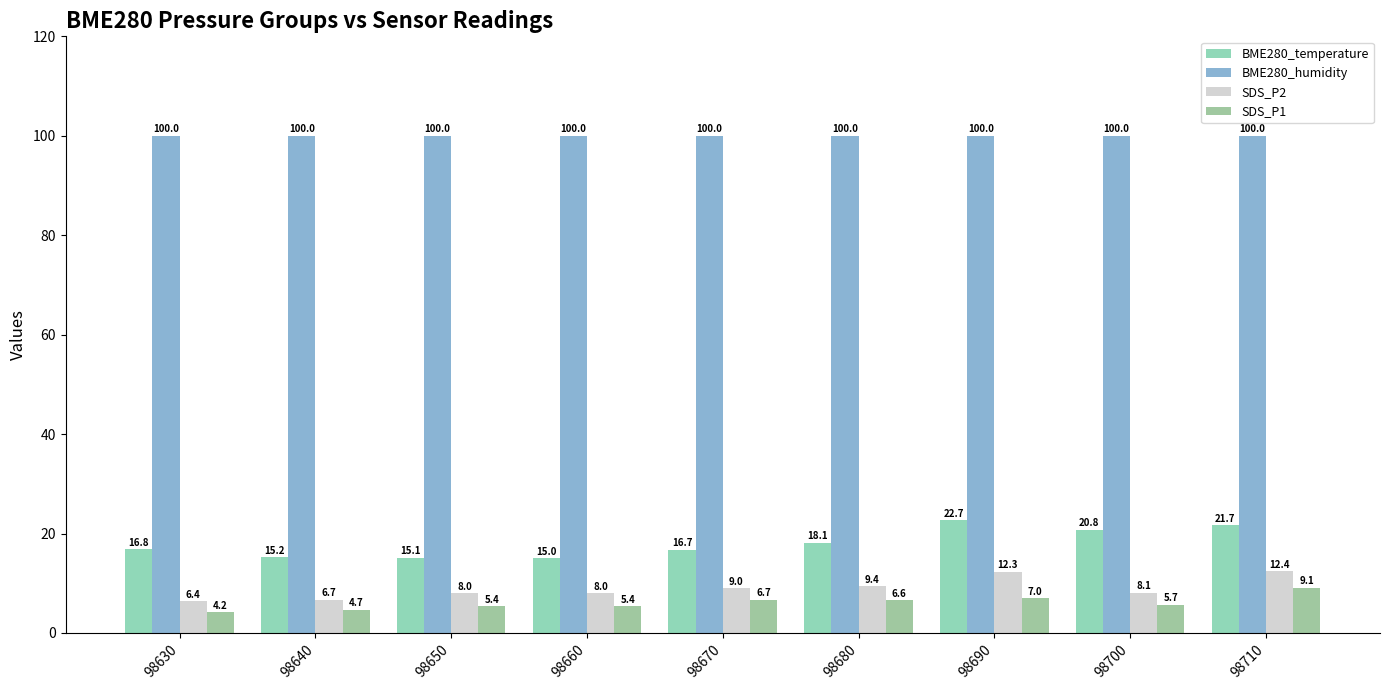

What is the total value across all series at 98680?

134.1